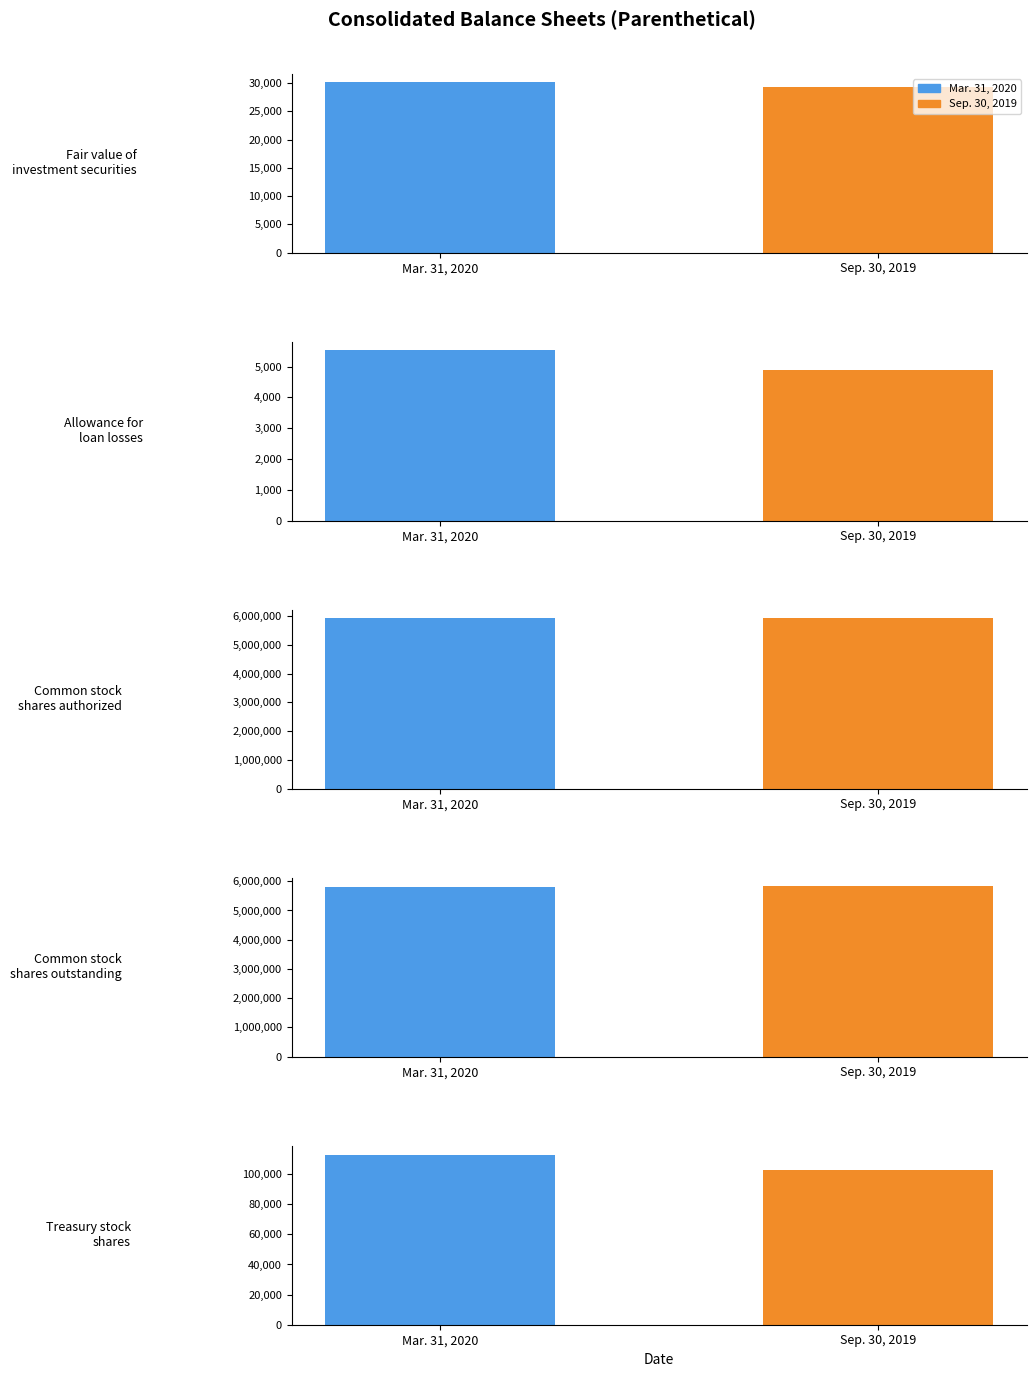

Does the chart contain any negative values?

No